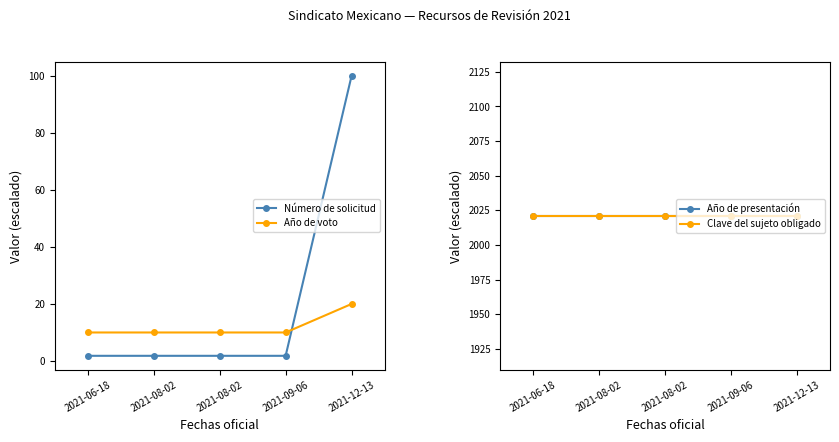

Is the value of Año de voto at 2021-09-06 greater than the value of Año de presentación at 2021-08-02?

No